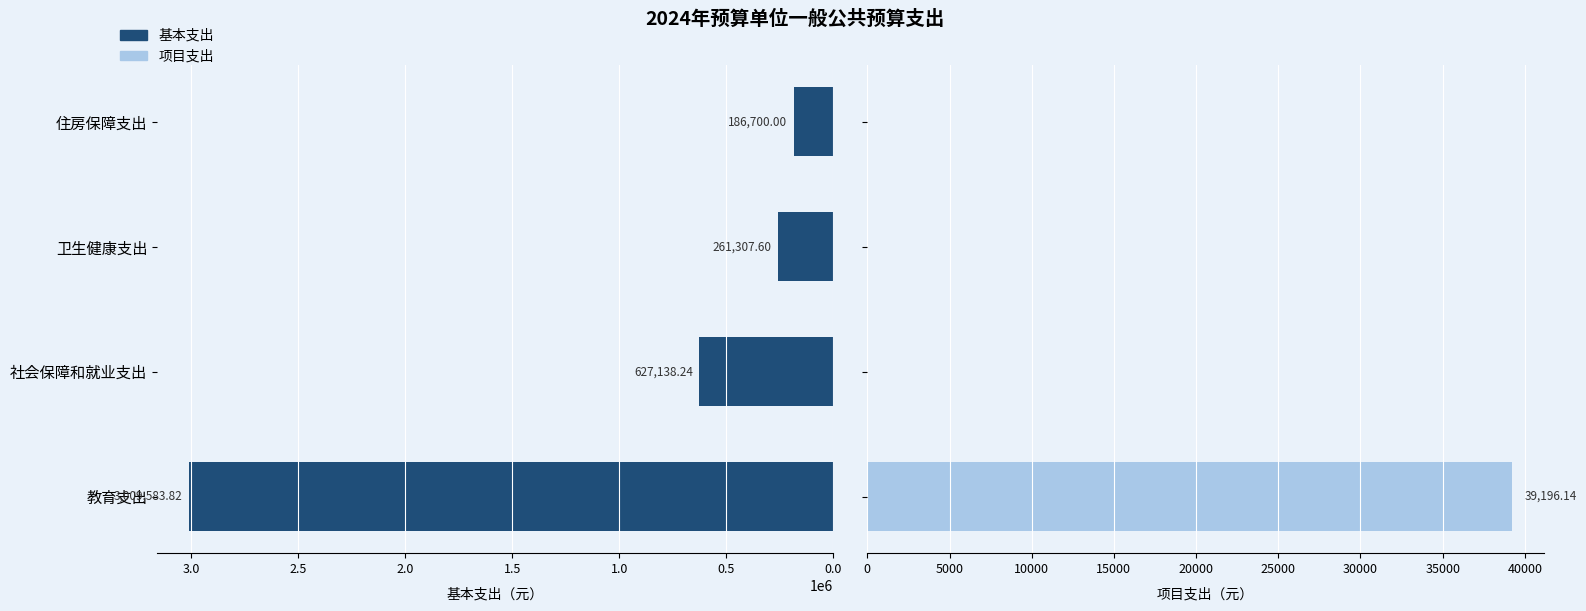

True or false: 基本支出 has a value of 3009583.8 at 教育支出.

True